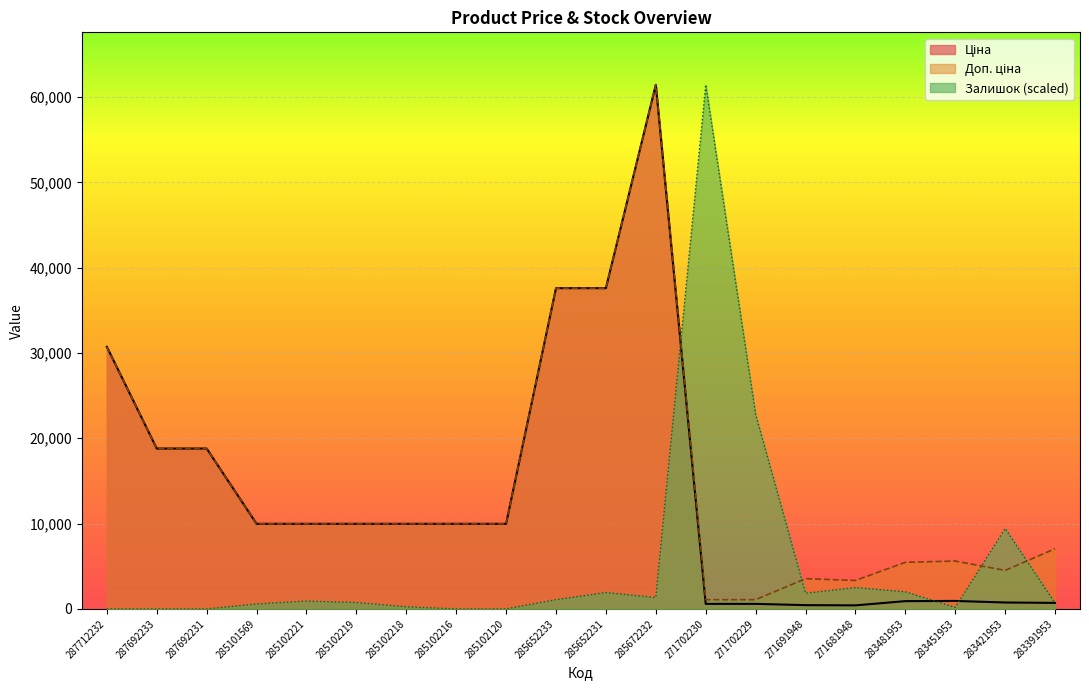

Between 285652233 and 283391953, which is larger?

285652233